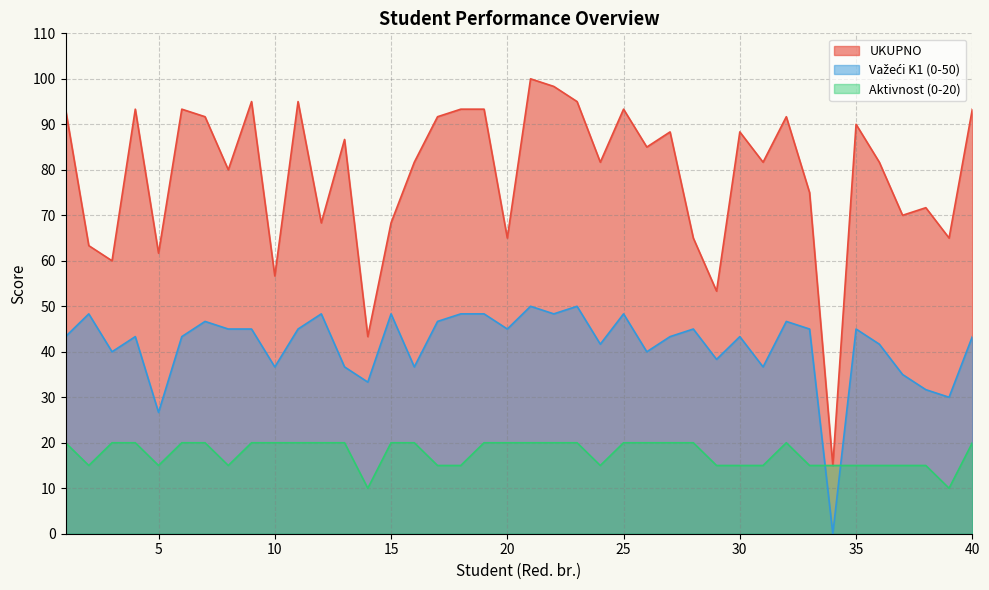

Reading left to right, extract all data points from this chart.

UKUPNO: 1=93.3	2=63.3	3=60.0	4=93.3	5=61.7	6=93.3	7=91.7	8=80.0	9=95.0	10=56.7	11=95.0	12=68.3	13=86.7	14=43.3	15=68.3	16=81.7	17=91.7	18=93.3	19=93.3	20=65.0	21=100.0	22=98.3	23=95.0	24=81.7	25=93.3	26=85.0	27=88.3	28=65.0	29=53.3	30=88.3	31=81.7	32=91.7	33=75.0	34=15.0	35=90.0	36=81.7	37=70.0	38=71.7	39=65.0	40=93.3
Važeći K1 (0-50): 1=43.3	2=48.3	3=40.0	4=43.3	5=26.7	6=43.3	7=46.7	8=45.0	9=45.0	10=36.7	11=45.0	12=48.3	13=36.7	14=33.3	15=48.3	16=36.7	17=46.7	18=48.3	19=48.3	20=45.0	21=50.0	22=48.3	23=50.0	24=41.7	25=48.3	26=40.0	27=43.3	28=45.0	29=38.3	30=43.3	31=36.7	32=46.7	33=45.0	34=0.0	35=45.0	36=41.7	37=35.0	38=31.7	39=30.0	40=43.3
Aktivnost (0-20): 1=20.0	2=15.0	3=20.0	4=20.0	5=15.0	6=20.0	7=20.0	8=15.0	9=20.0	10=20.0	11=20.0	12=20.0	13=20.0	14=10.0	15=20.0	16=20.0	17=15.0	18=15.0	19=20.0	20=20.0	21=20.0	22=20.0	23=20.0	24=15.0	25=20.0	26=20.0	27=20.0	28=20.0	29=15.0	30=15.0	31=15.0	32=20.0	33=15.0	34=15.0	35=15.0	36=15.0	37=15.0	38=15.0	39=10.0	40=20.0